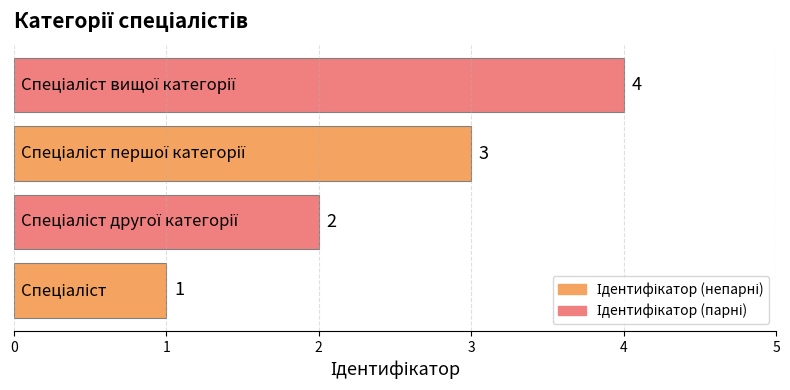

How many values are between 2 and 4?

3